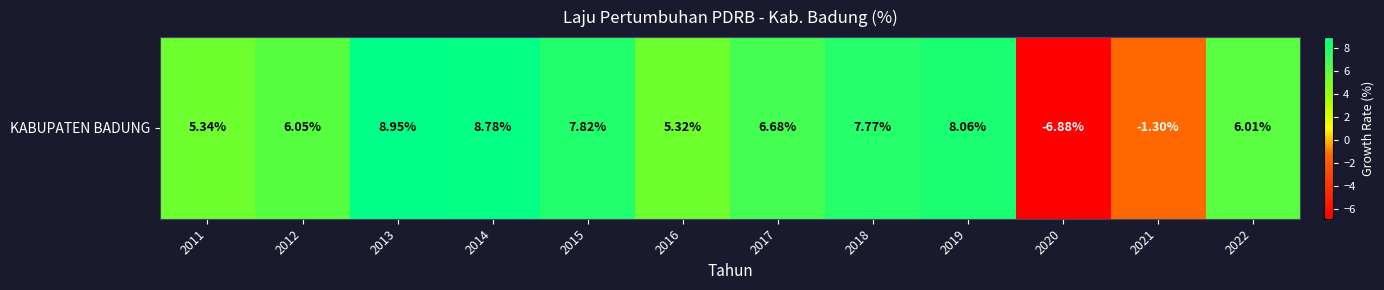

Reading right to left, what are all the values shown in this chart?

2022=6.0	2021=-1.3	2020=-6.9	2019=8.1	2018=7.8	2017=6.7	2016=5.3	2015=7.8	2014=8.8	2013=8.9	2012=6.0	2011=5.3